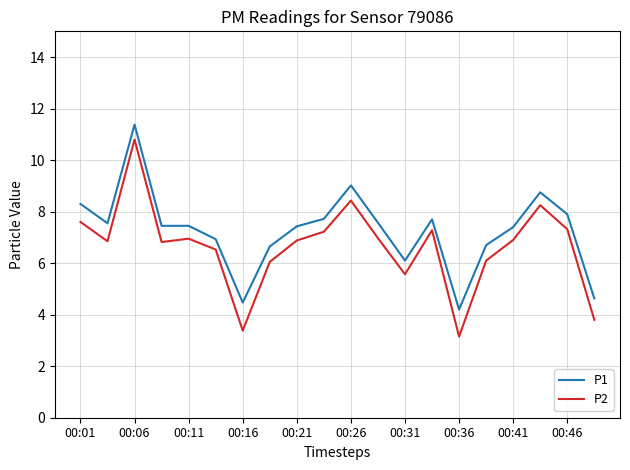

Which series has the widest spread of values?

P2